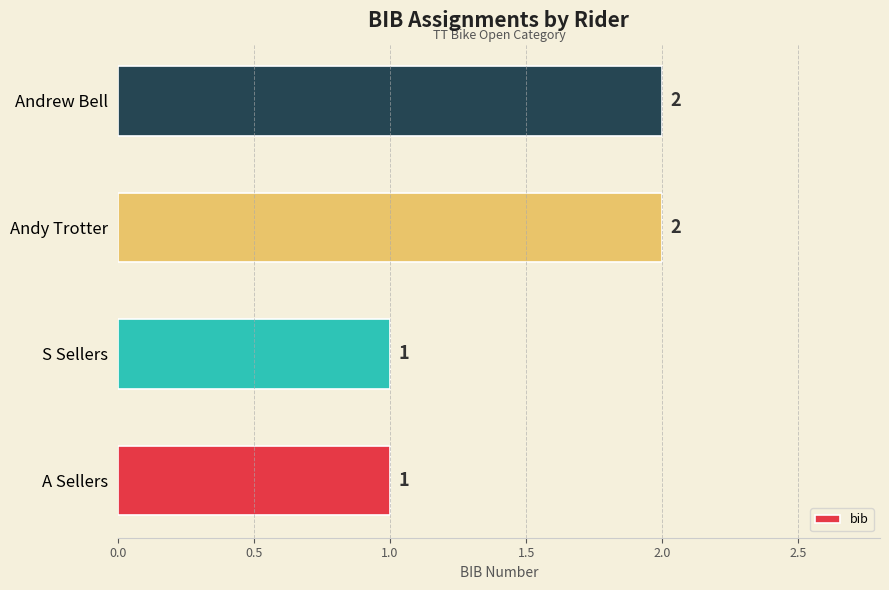

How many bars are there in total?

4